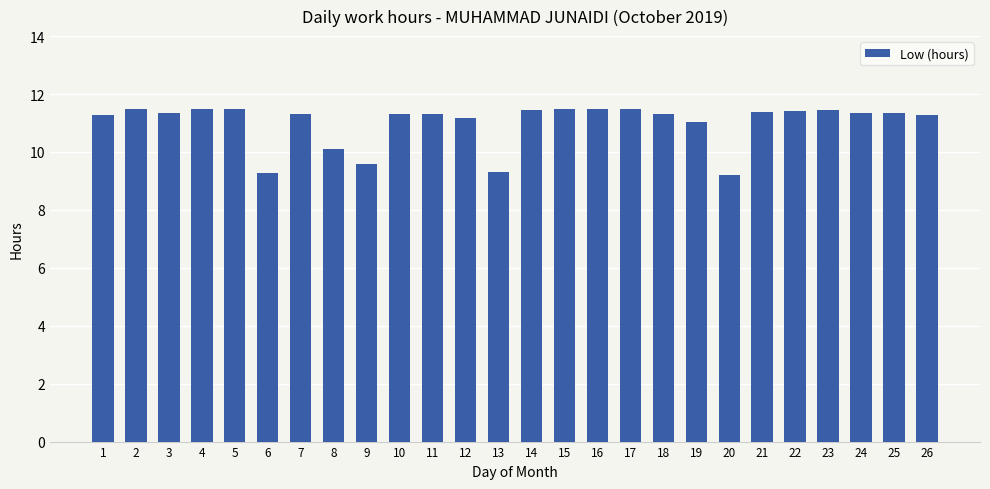

How many categories are shown in the chart?

26